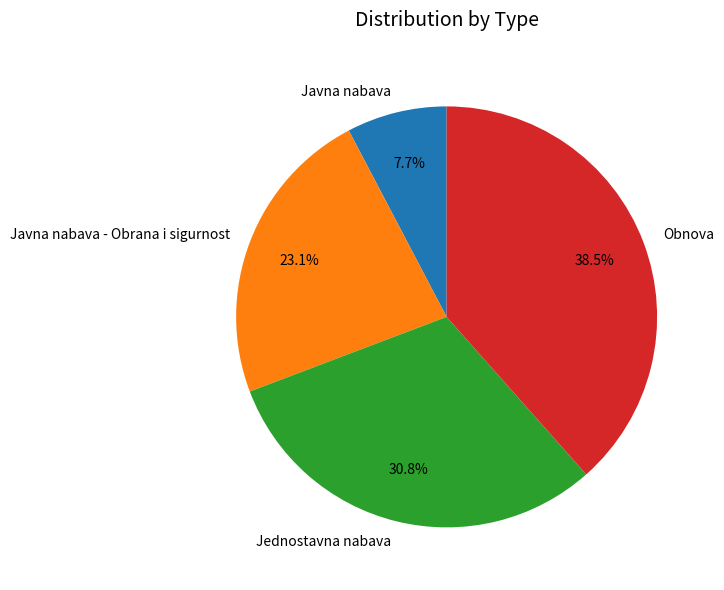

Is there any slice that represents more than half of the pie?

No